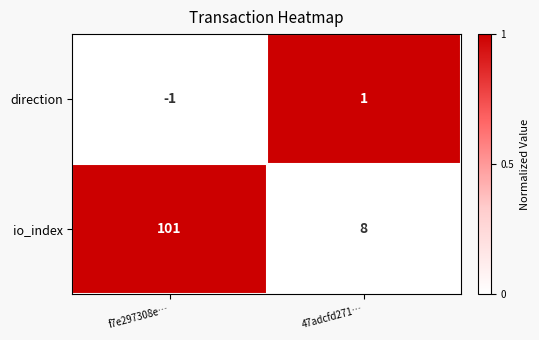

Where is io_index nearest to the value 54?

47adcfd271…